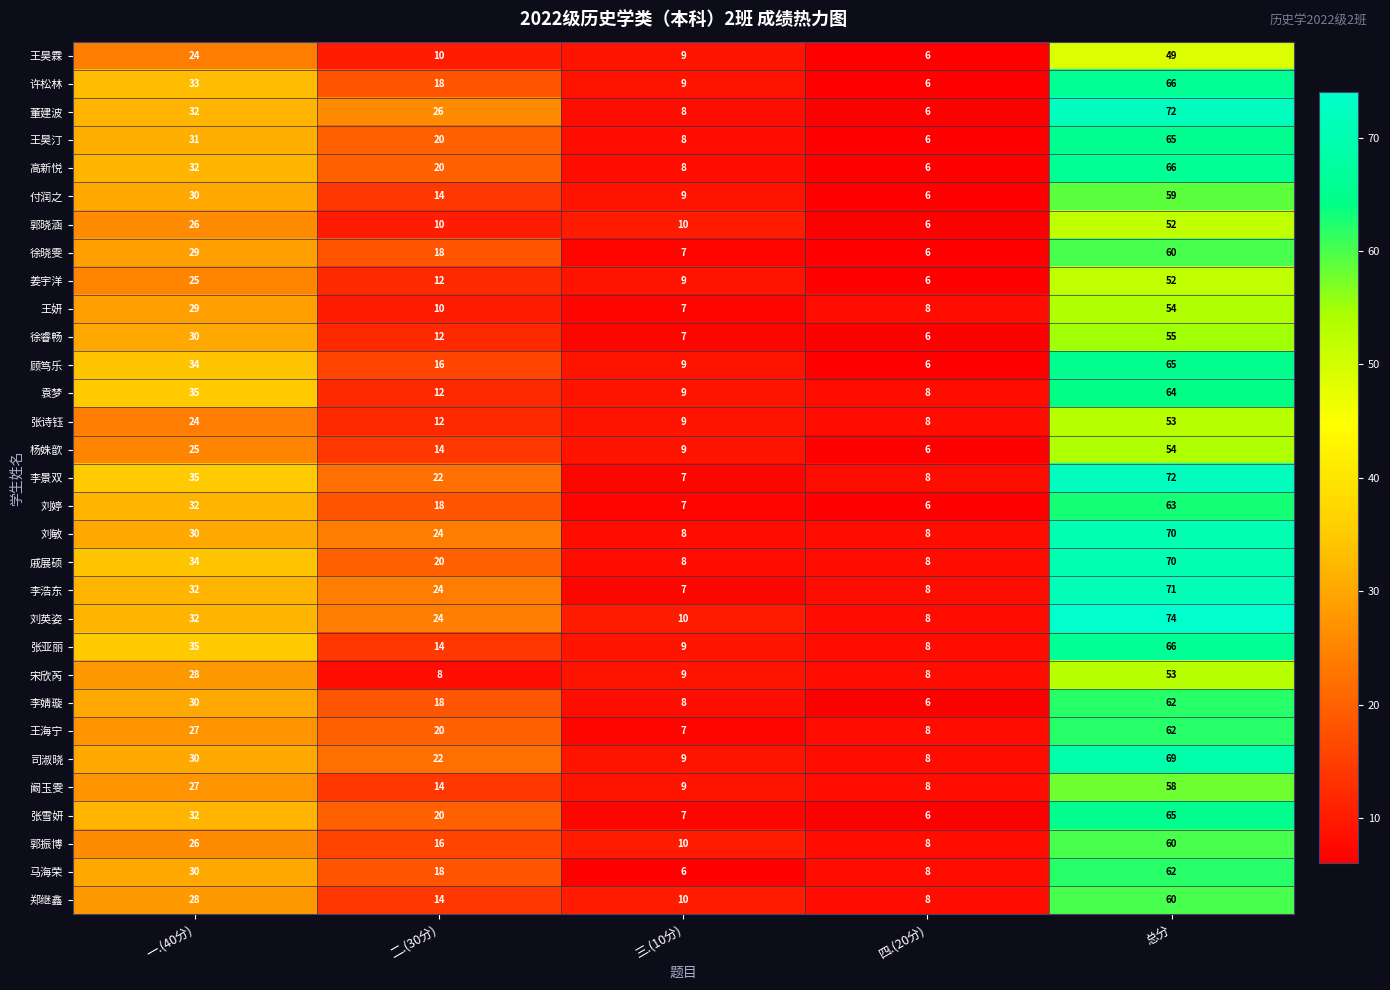

Which category has the highest value across all series?

总分